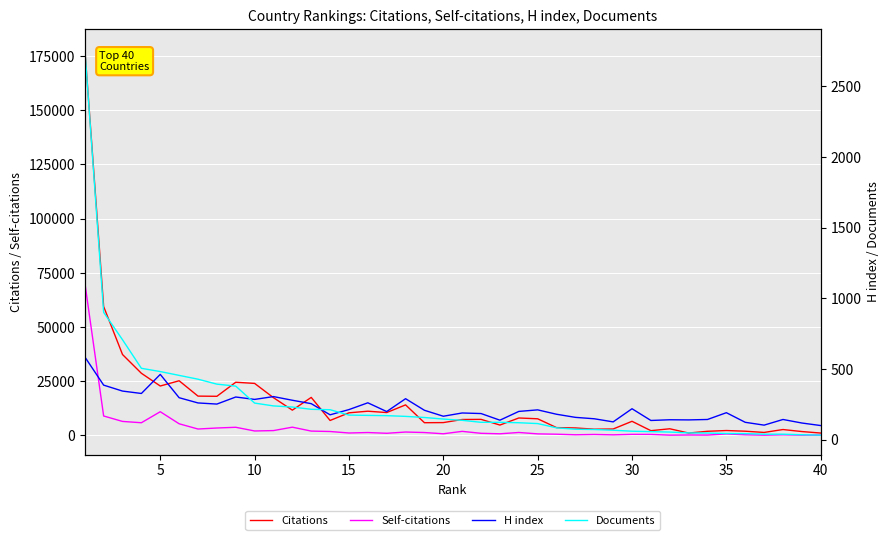

What is the highest value of the Citations series?

178463